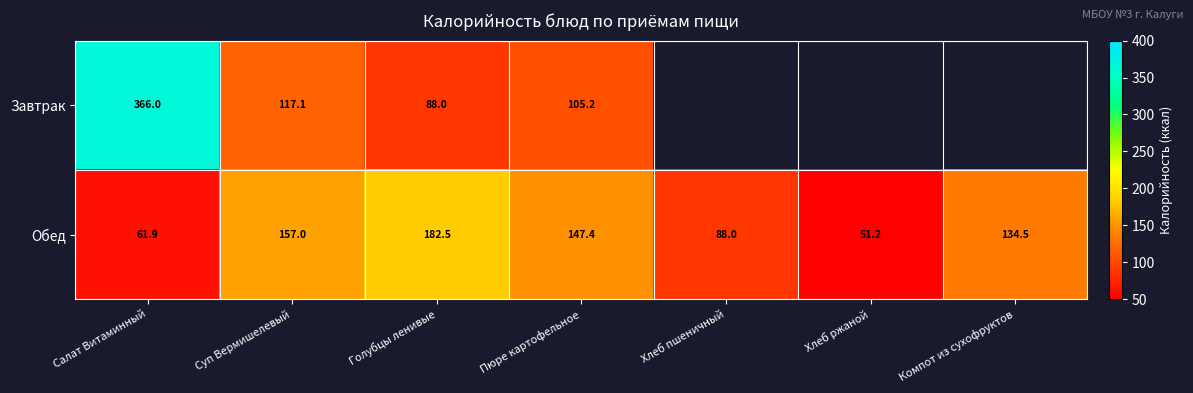

How many values in the Обед series exceed 134?

4